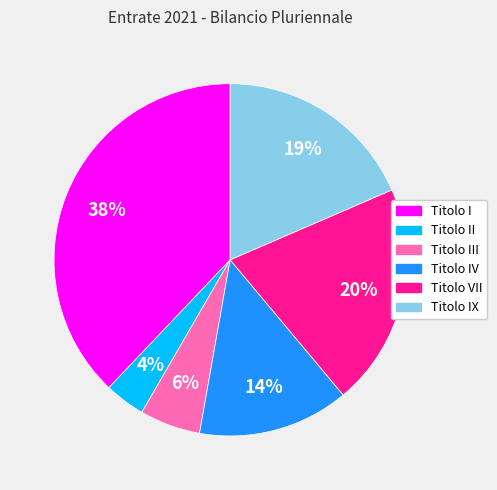

Does any single category account for the majority?

No